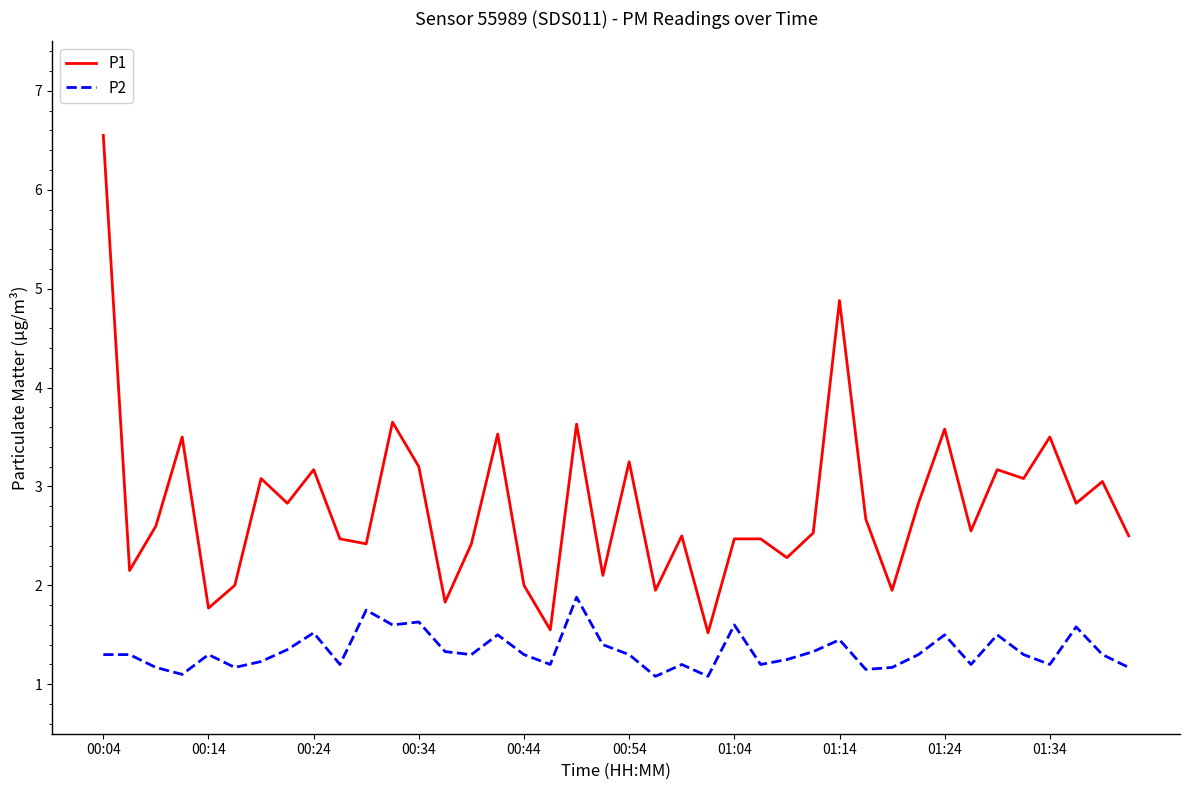

Which series has the largest total across all categories?

P1